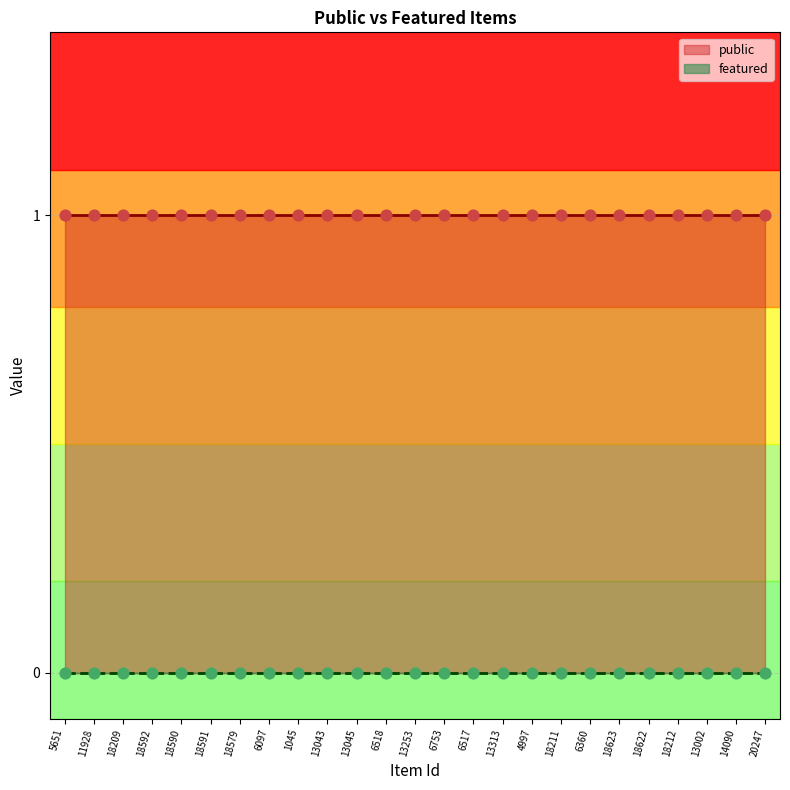

What is the total value across all series at 14090?

1